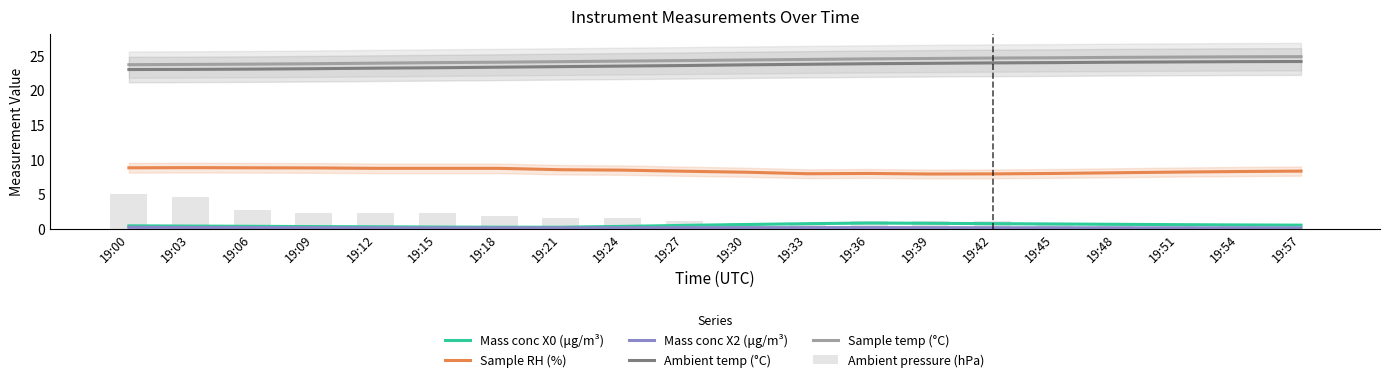

True or false: Ambient temp (°C) has a value of 30.8 at 19:03.

False